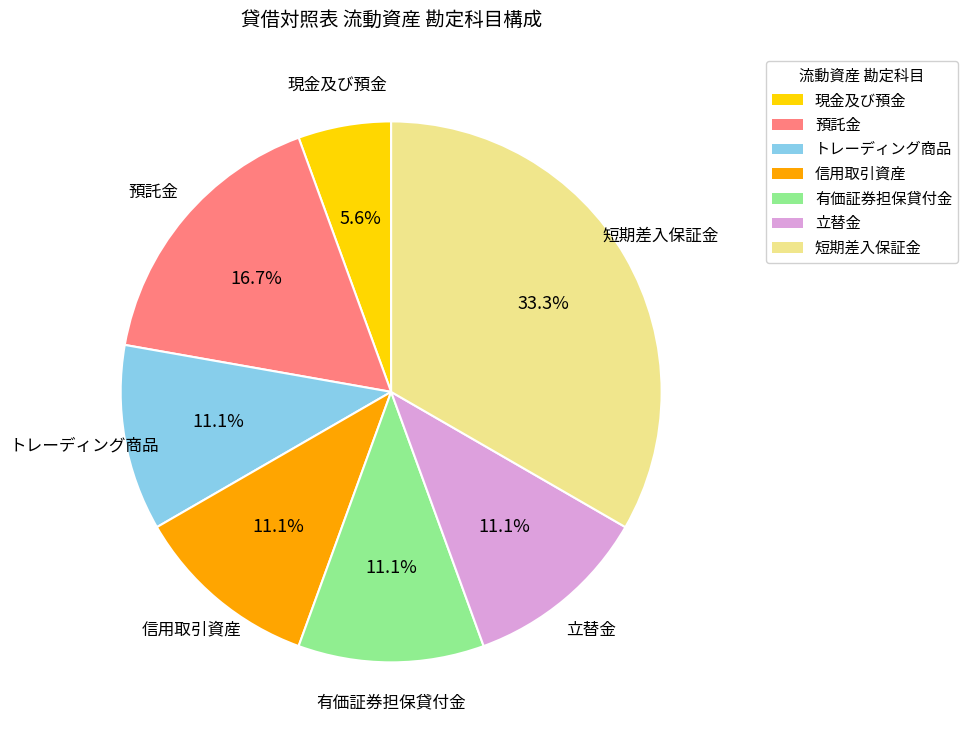

Count the number of slices in the pie.

7